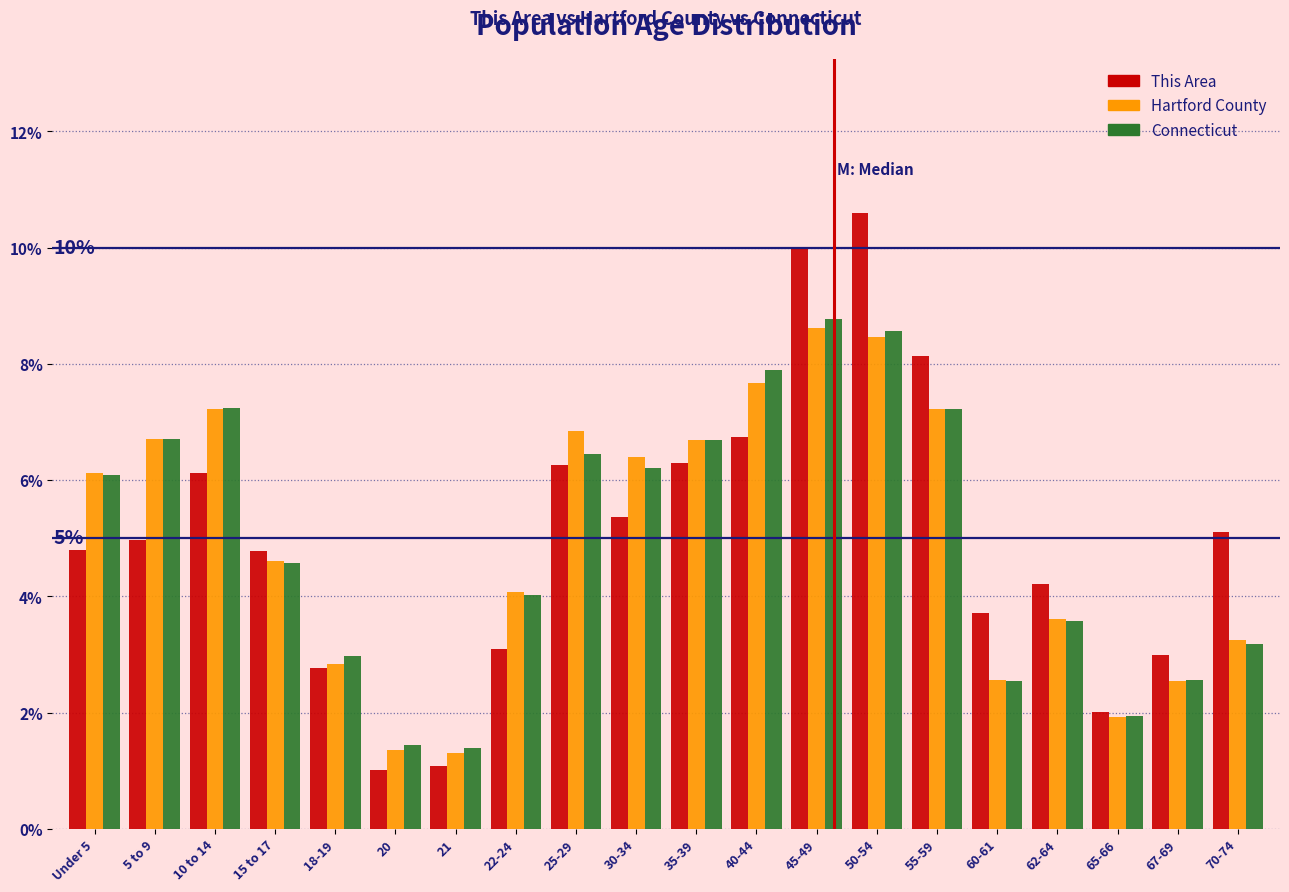

What is the average value of the Connecticut series?

5.0